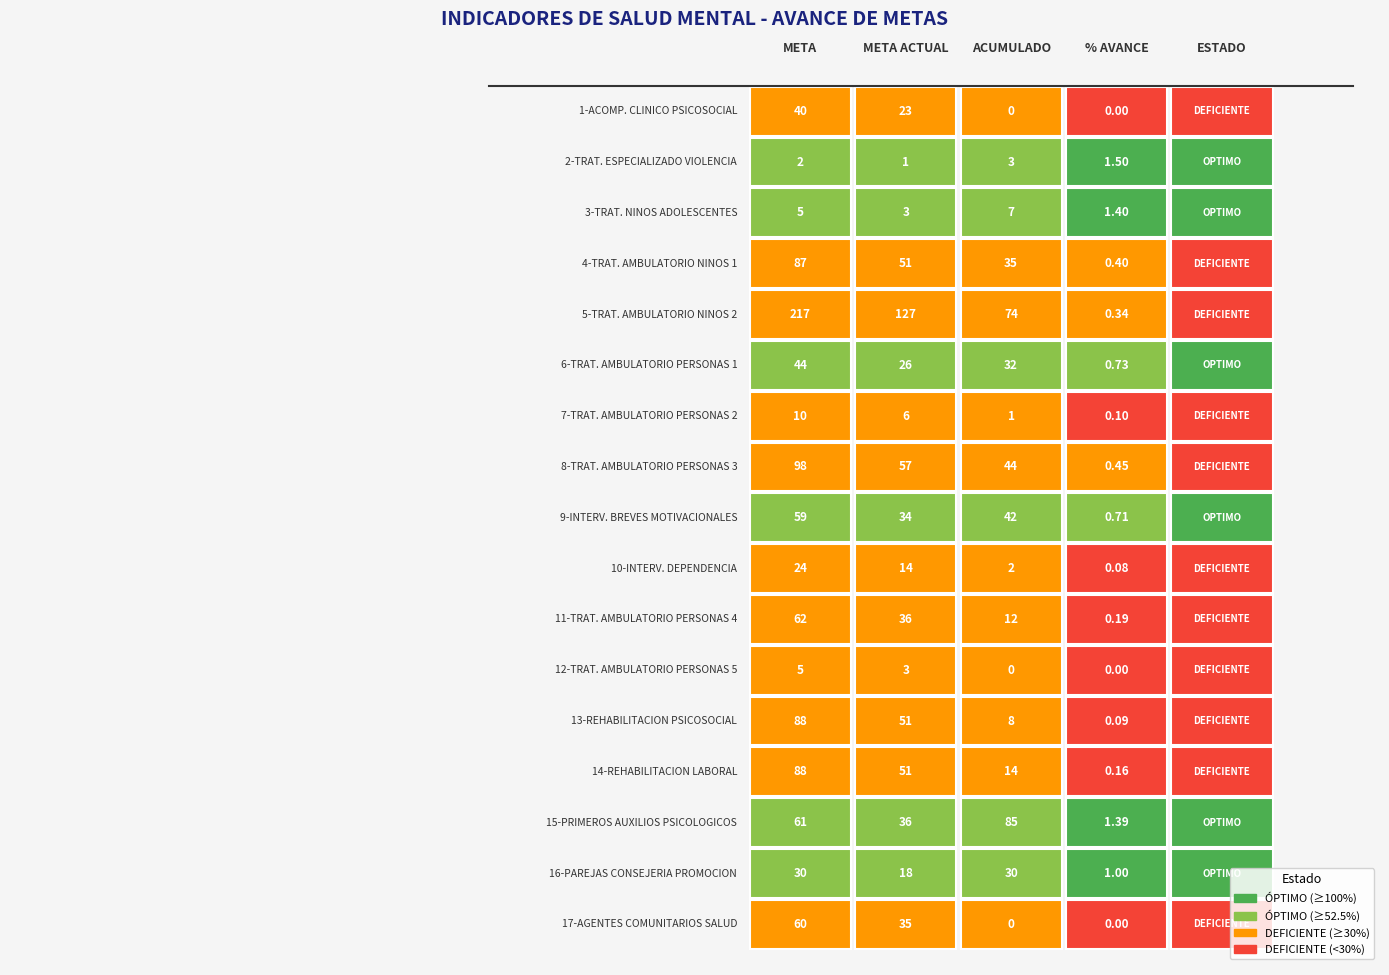

Where is 13-REHABILITACION PSICOSOCIAL nearest to the value 44?

1